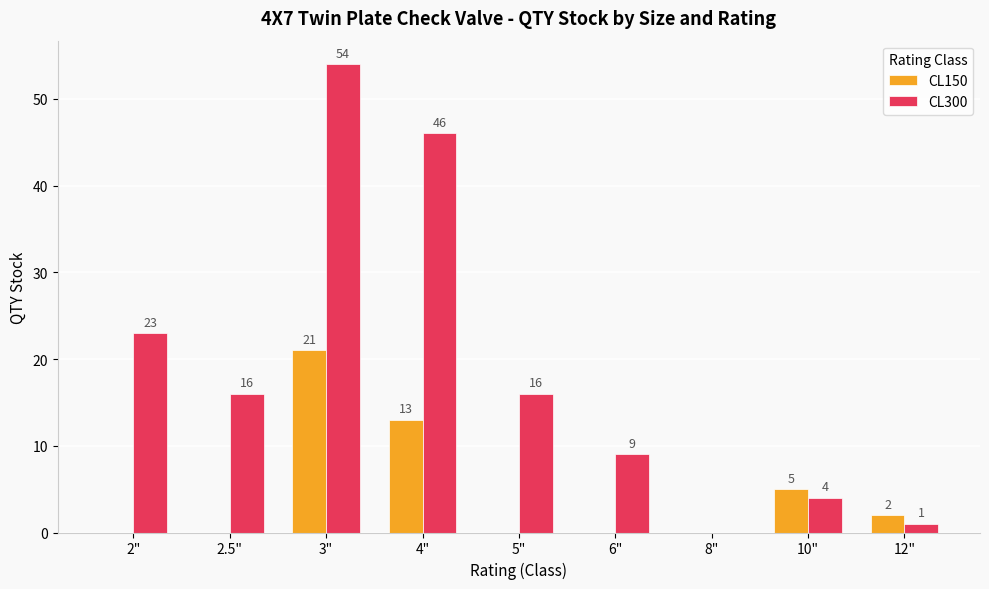

What is the maximum value shown in the chart?

54